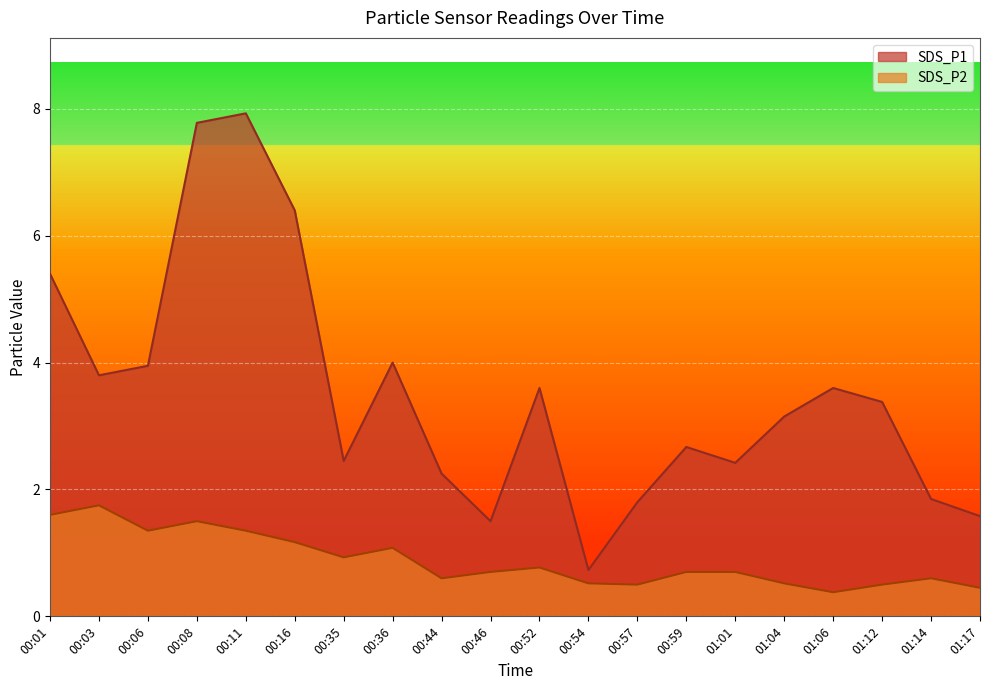

What is the label of the 13th point from the left?

00:57